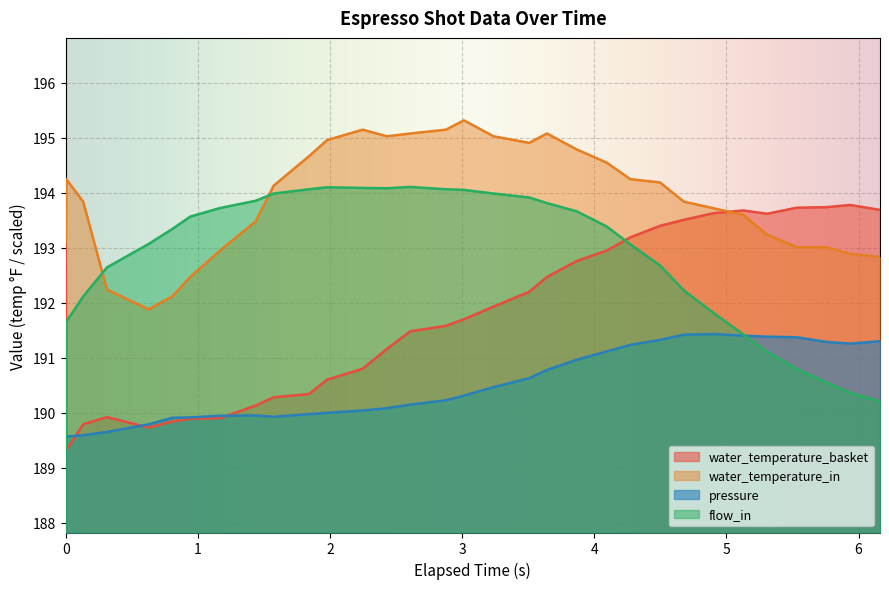

What is the lowest value of the water_temperature_in series?

191.9